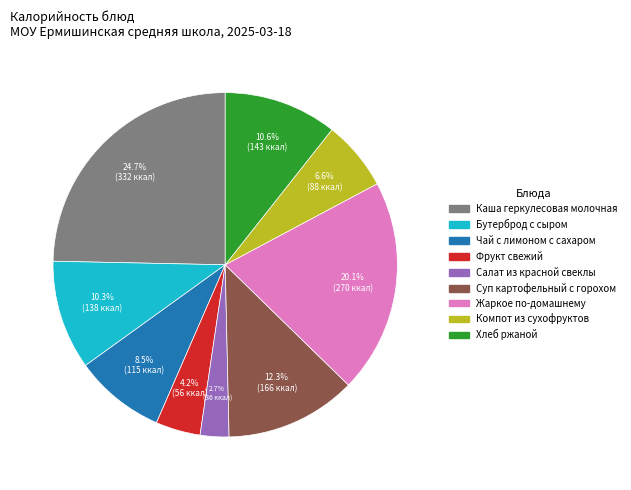

True or false: Хлеб ржаной accounts for 20% of the total.

False